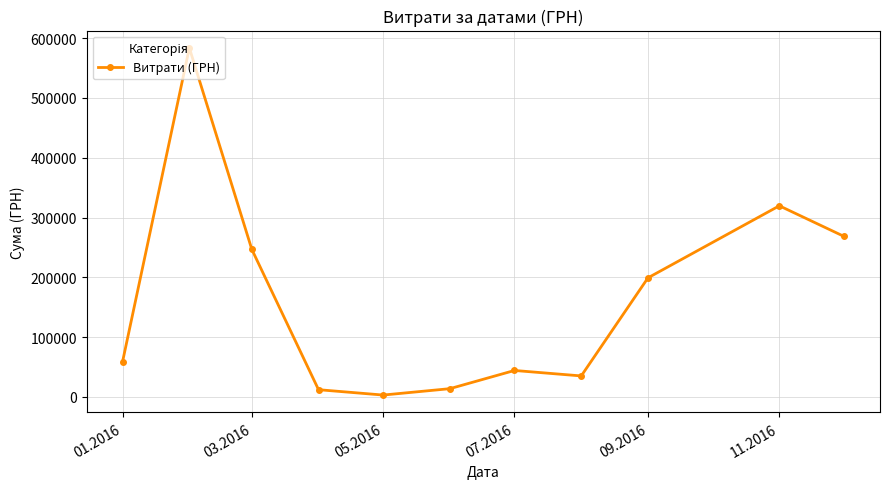

What is the greatest value displayed?

583556.1